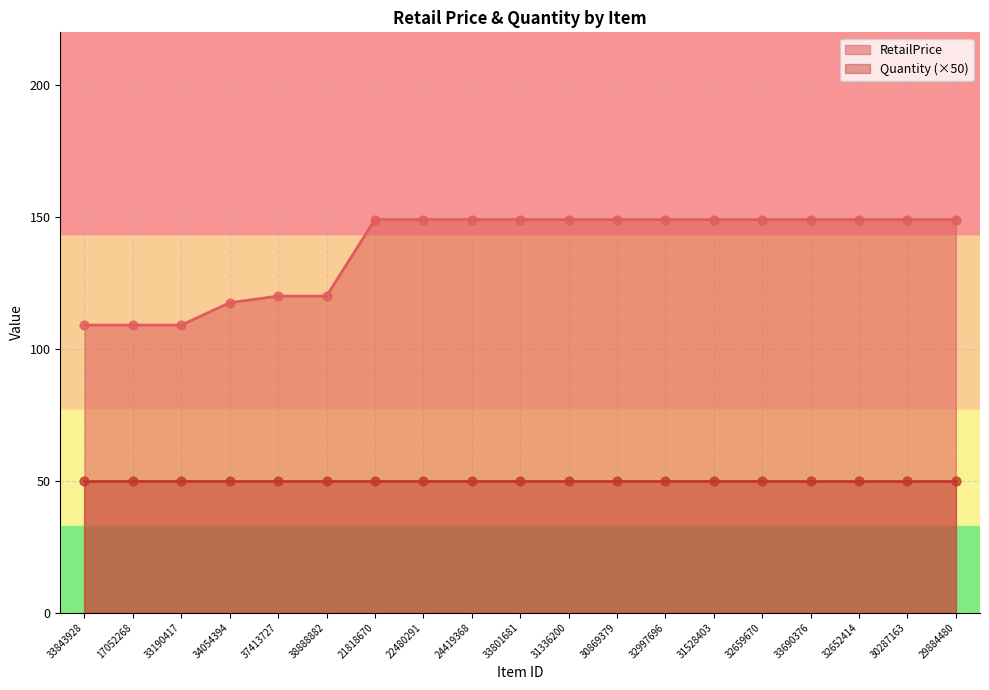

What is the ratio of the value at 31528403 to the value at 33690376?

1.0